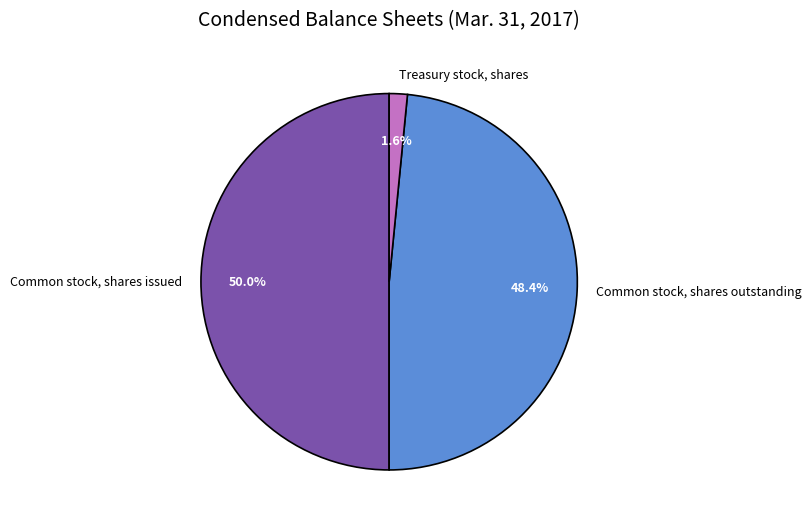

Does Common stock, shares outstanding represent more than half of the total?

No